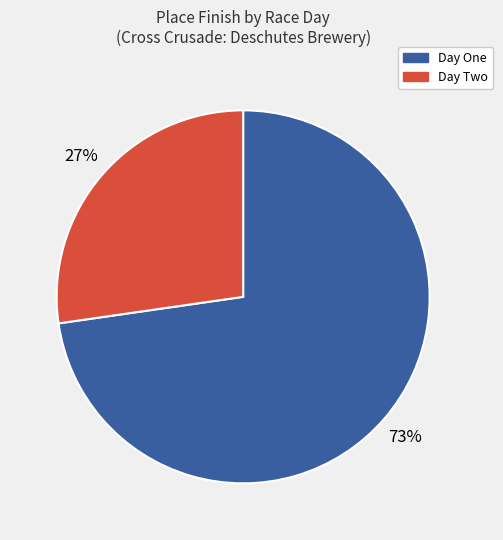

Is it true that Day Two is 27% of the pie?

True